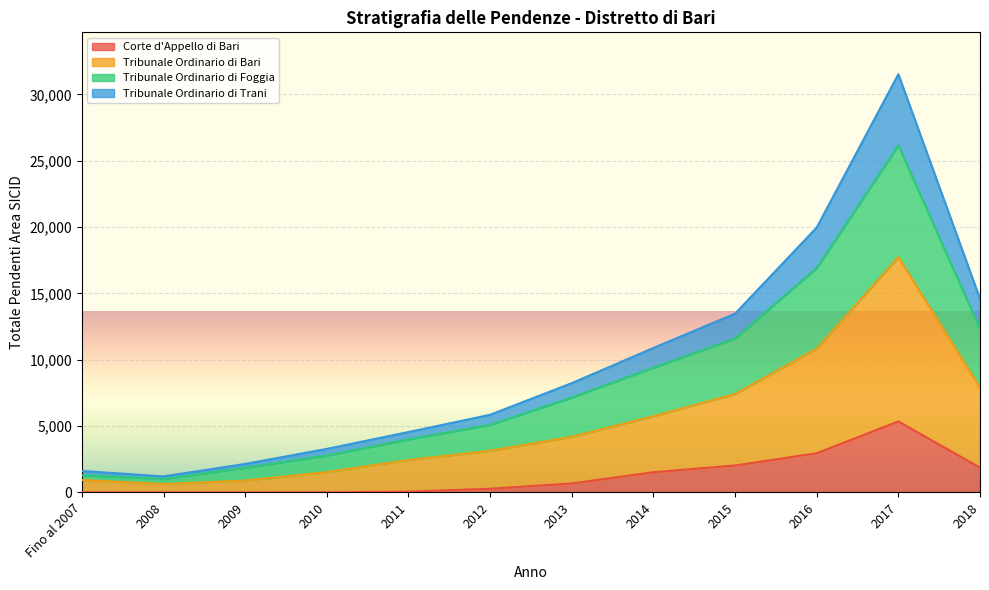

Where is the first local maximum for Tribunale Ordinario di Bari?

2017